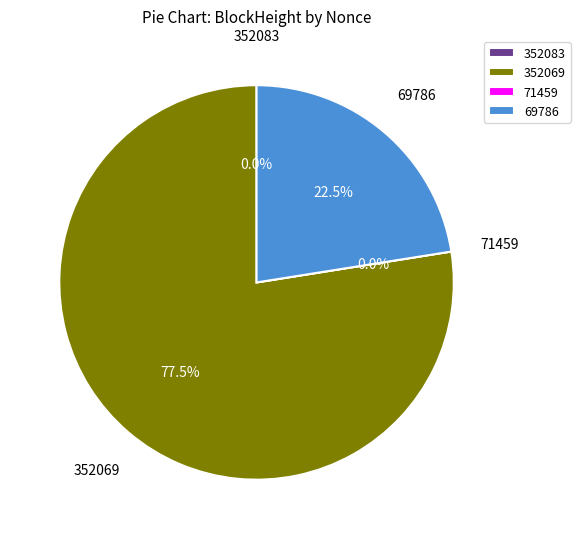

How much of the chart is everything except 352083?

100.0%